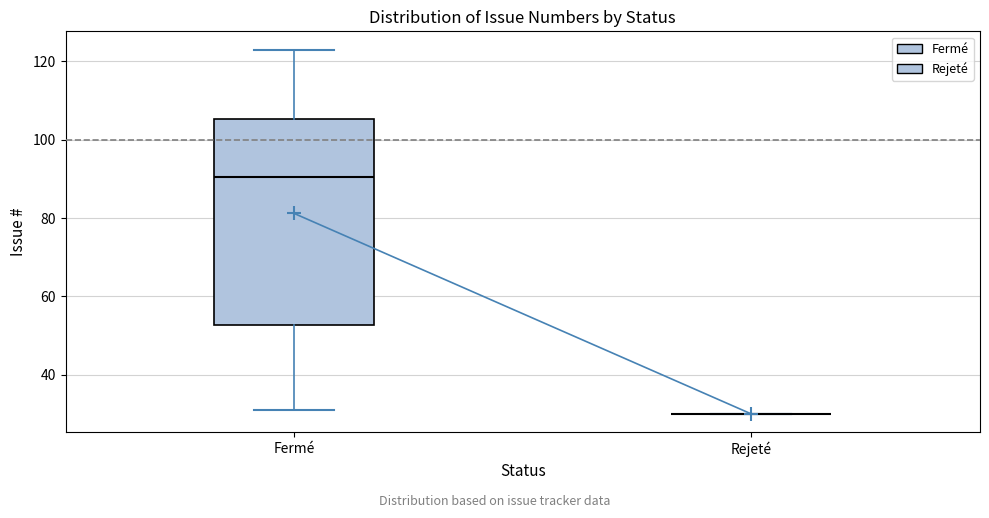

Where does the upper whisker of the box for Fermé end on the y-axis? The values are not printed on the chart, so give them approximately, as read against the axis.

124